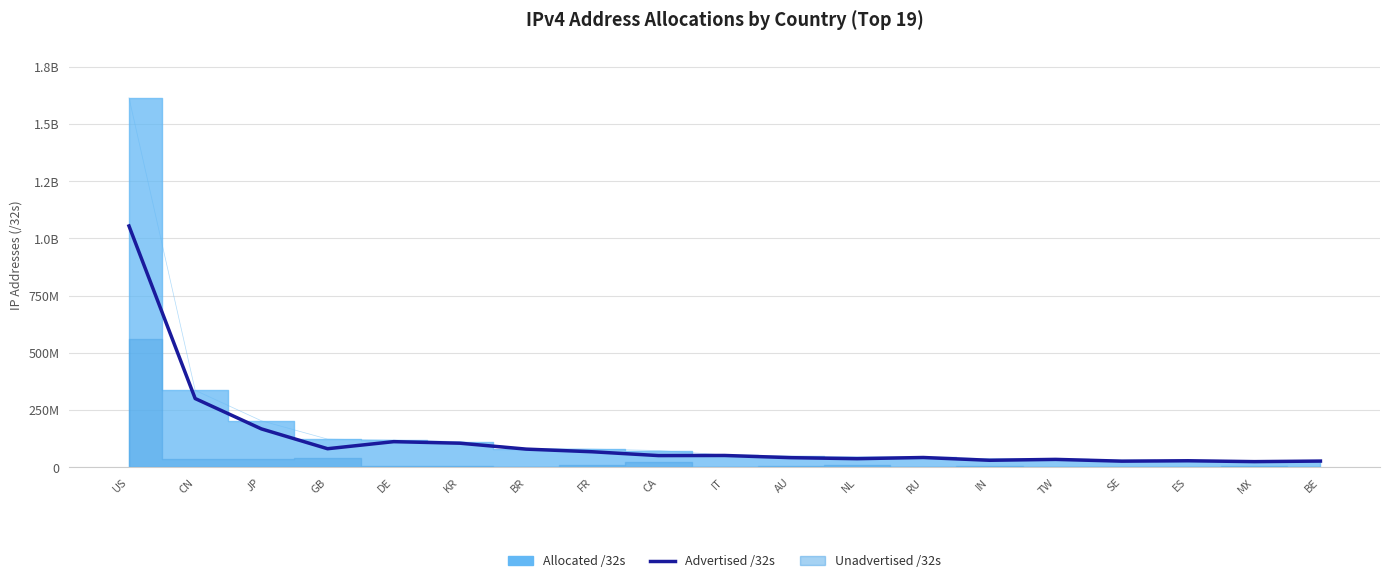

True or false: the data shows 38416668 at FR.

False